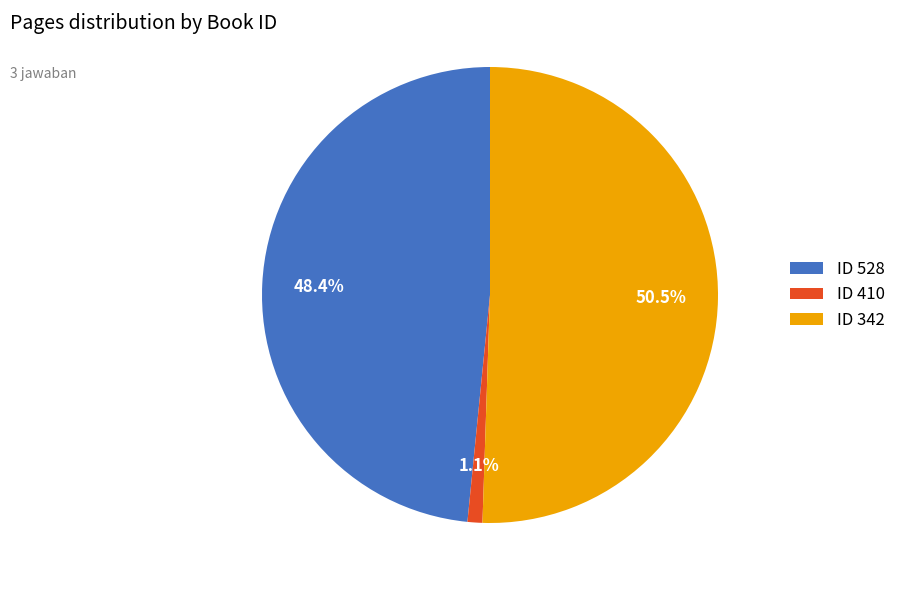

Which category accounts for the majority?

ID 342